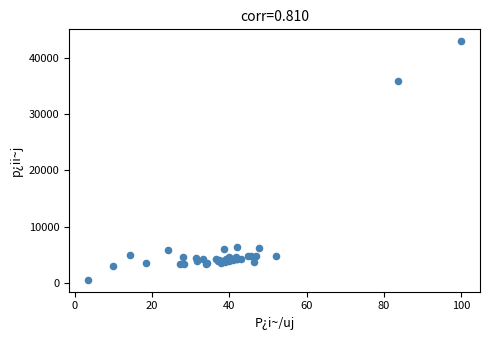

What Y value in the scatter plot is closest to 21760?

36000